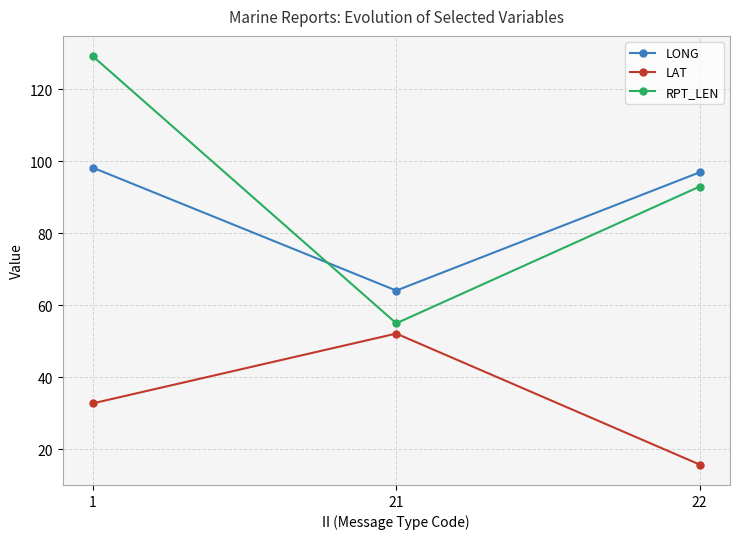

At how many categories does at least one series exceed 124?

1